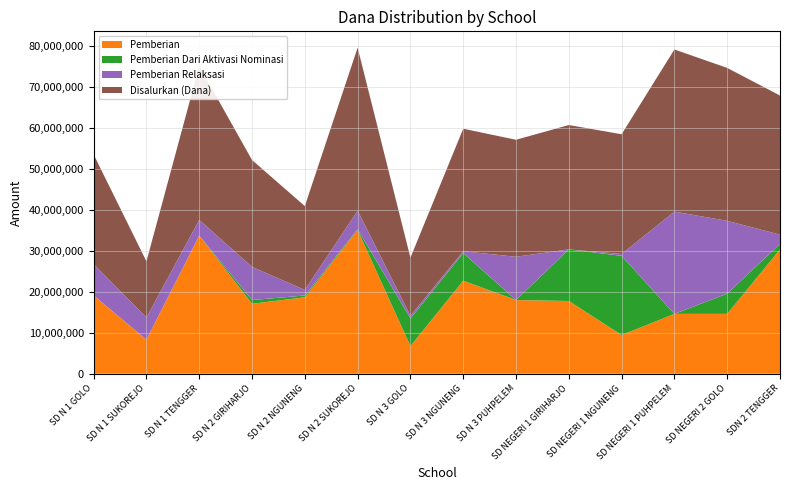

What is the maximum value for Pemberian?

35100000